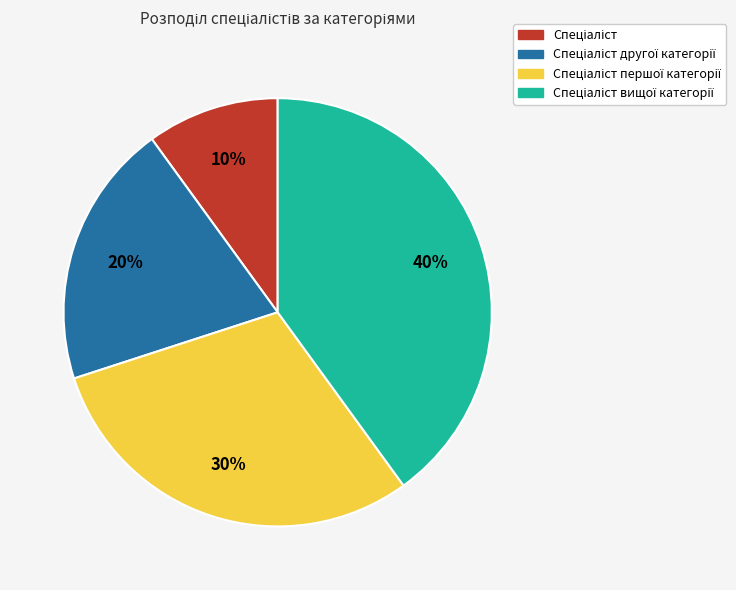

To the nearest percent, what is the difference between the largest and smallest slice percentages?

30%